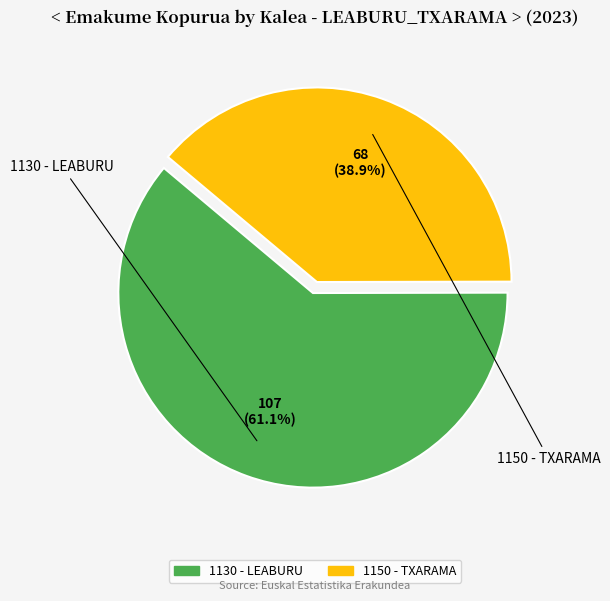

To the nearest percent, what is the average slice percentage?

50%